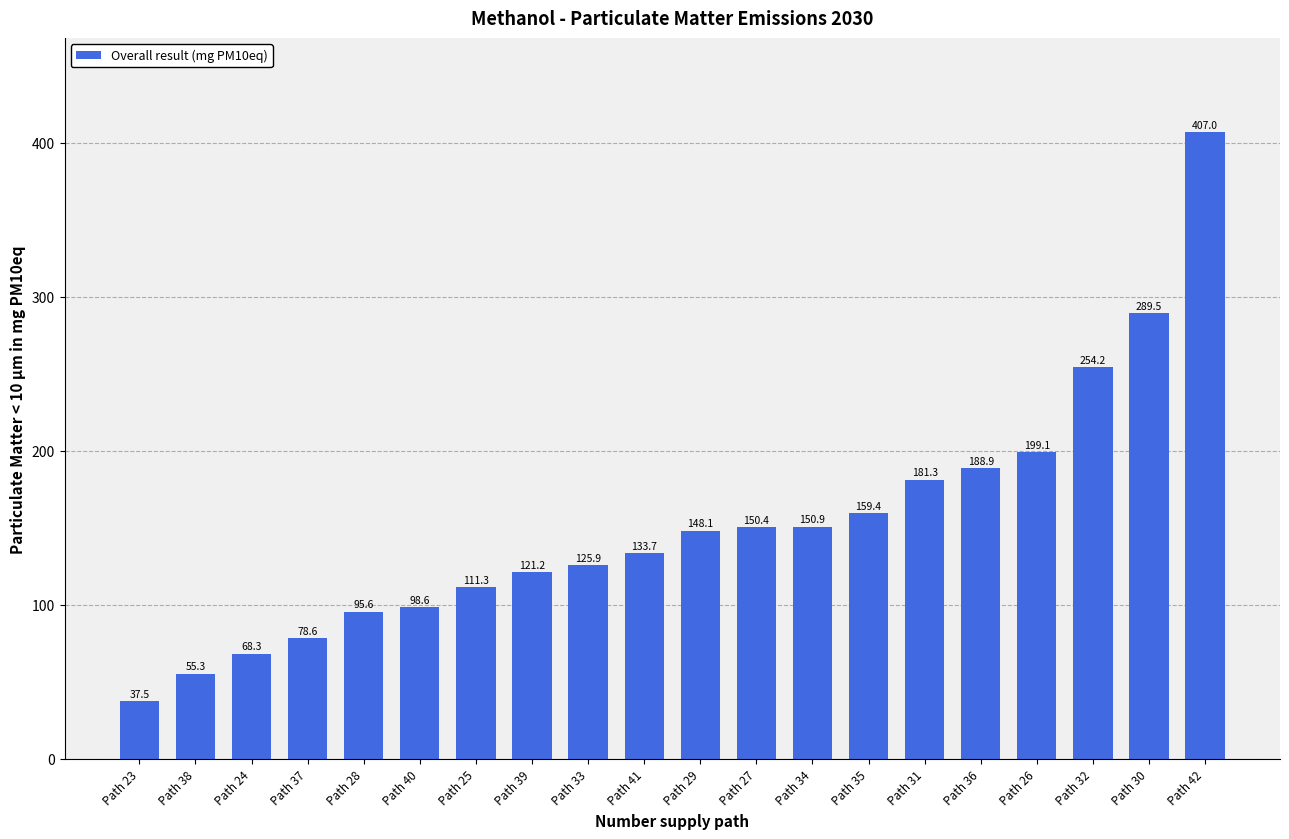

The value at Path 40 is 131.4. True or false?

False